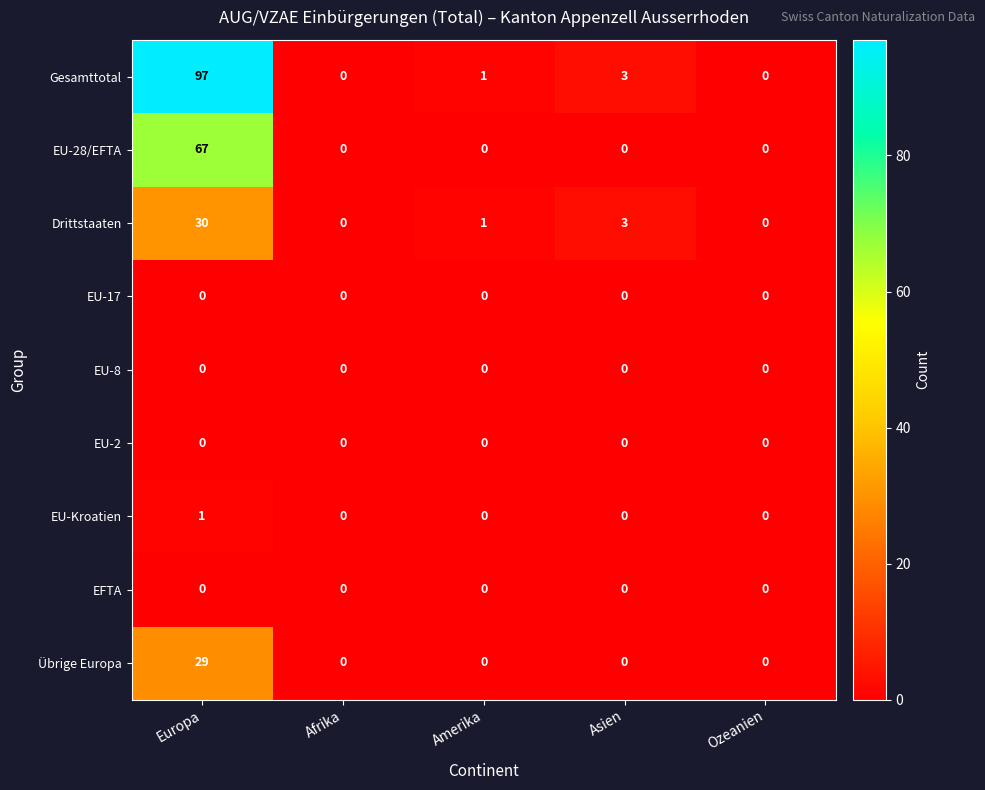

What is the greatest value displayed?

97